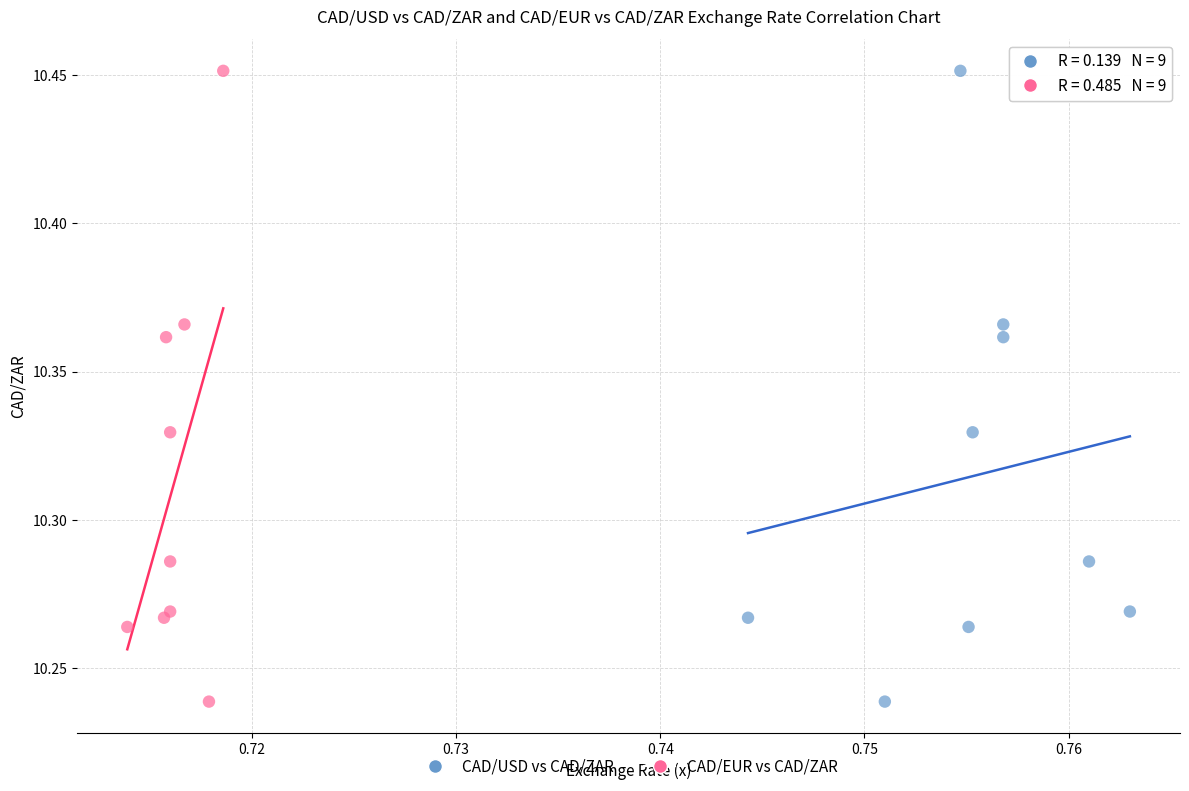

What are all the series names shown in the legend?

CAD/USD vs CAD/ZAR, CAD/EUR vs CAD/ZAR